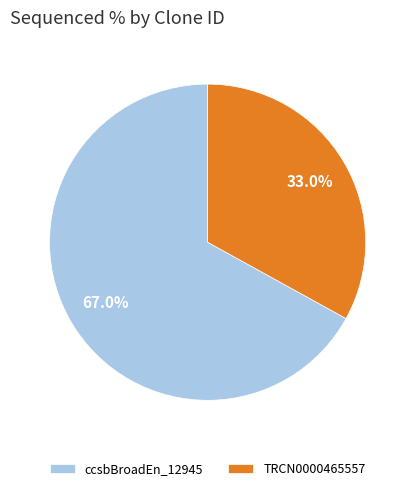

Rank the categories by value from lowest to highest.

TRCN0000465557, ccsbBroadEn_12945